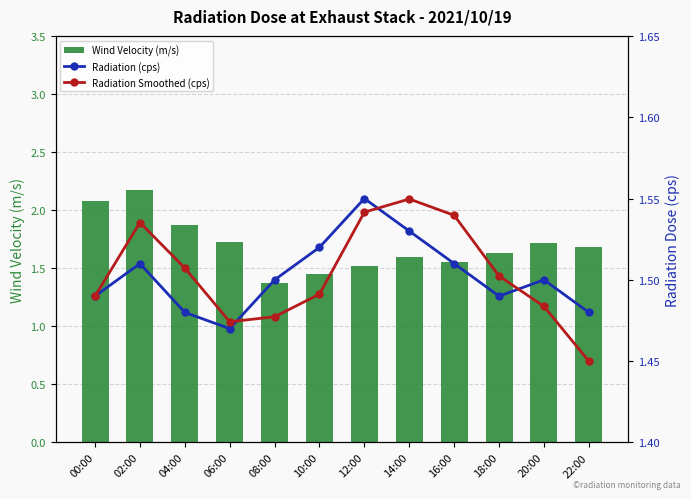

What is the label of the 2nd bar from the right?

20:00